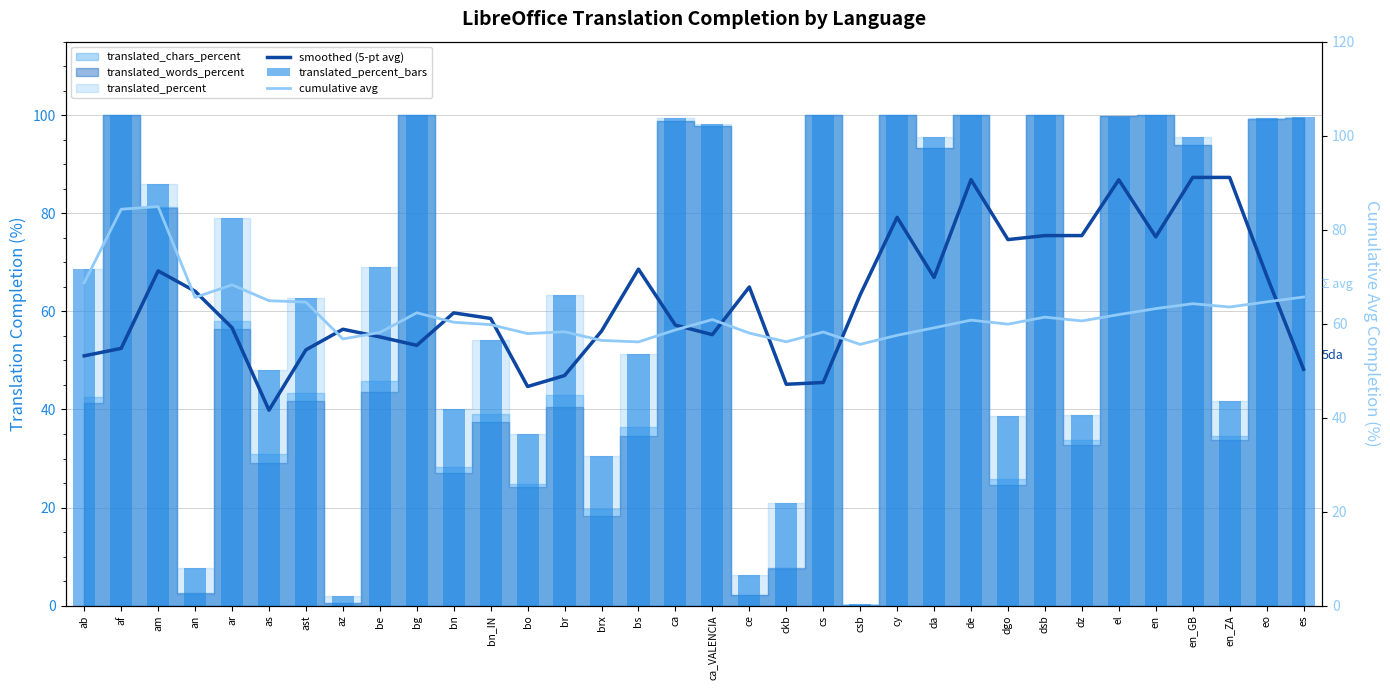

Reading right to left, transcribe all the data shown in this chart.

smoothed (5-pt avg): es=48.2	eo=67.3	en_ZA=87.3	en_GB=87.3	en=75.2	el=86.8	dz=75.5	dsb=75.5	dgo=74.6	de=86.9	da=66.9	cy=79.2	csb=63.4	cs=45.5	ckb=45.1	ce=65.0	ca_VALENCIA=55.3	ca=57.2	bs=68.6	brx=56.0	br=46.9	bo=44.7	bn_IN=58.6	bn=59.7	bg=53.1	be=54.8	az=56.4	ast=52.2	as=39.9	ar=56.7	an=64.1	am=68.3	af=52.5	ab=50.9
translated_percent_bars: es=99.7	eo=99.5	en_ZA=41.8	en_GB=95.6	en=100.0	el=99.7	dz=38.9	dsb=100.0	dgo=38.7	de=100.0	da=95.6	cy=100.0	csb=0.3	cs=100.0	ckb=20.9	ce=6.3	ca_VALENCIA=98.2	ca=99.5	bs=51.4	brx=30.6	br=63.4	bo=35.0	bn_IN=54.2	bn=40.2	bg=100.0	be=69.1	az=1.9	ast=62.8	as=48.0	ar=79.0	an=7.6	am=86.0	af=100.0	ab=68.7
cumulative avg: es=65.7	eo=64.6	en_ZA=63.5	en_GB=64.2	en=63.2	el=61.9	dz=60.6	dsb=61.4	dgo=59.9	de=60.7	da=59.1	cy=57.5	csb=55.6	cs=58.2	ckb=56.1	ce=58.0	ca_VALENCIA=60.9	ca=58.7	bs=56.1	brx=56.4	br=58.3	bo=57.9	bn_IN=59.8	bn=60.3	bg=62.3	be=58.1	az=56.8	ast=64.6	as=64.9	ar=68.3	an=65.6	am=84.9	af=84.3	ab=68.7